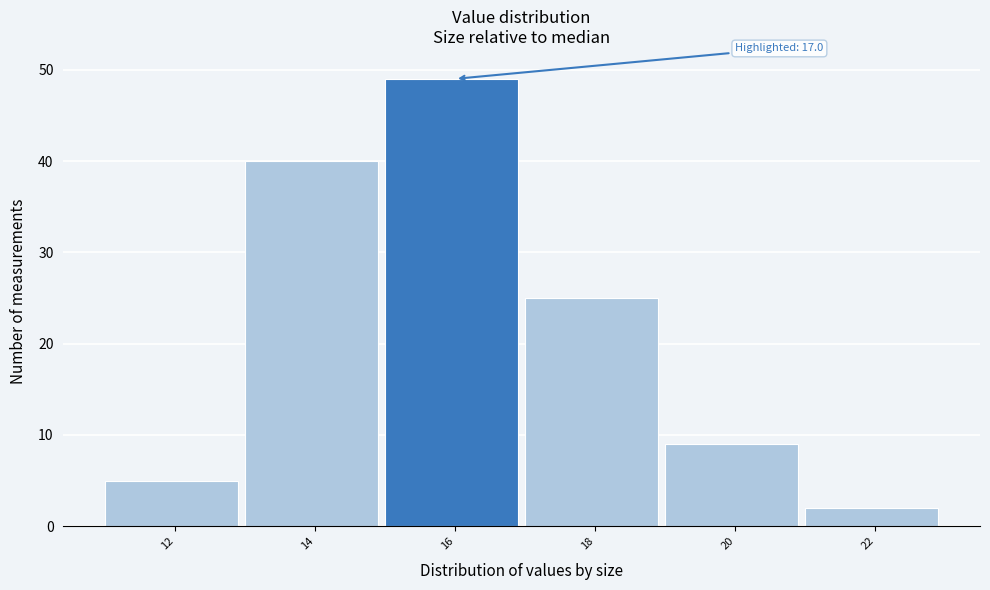

Reading left to right, what are all the values shown in this chart?

5	40	49	25	9	2